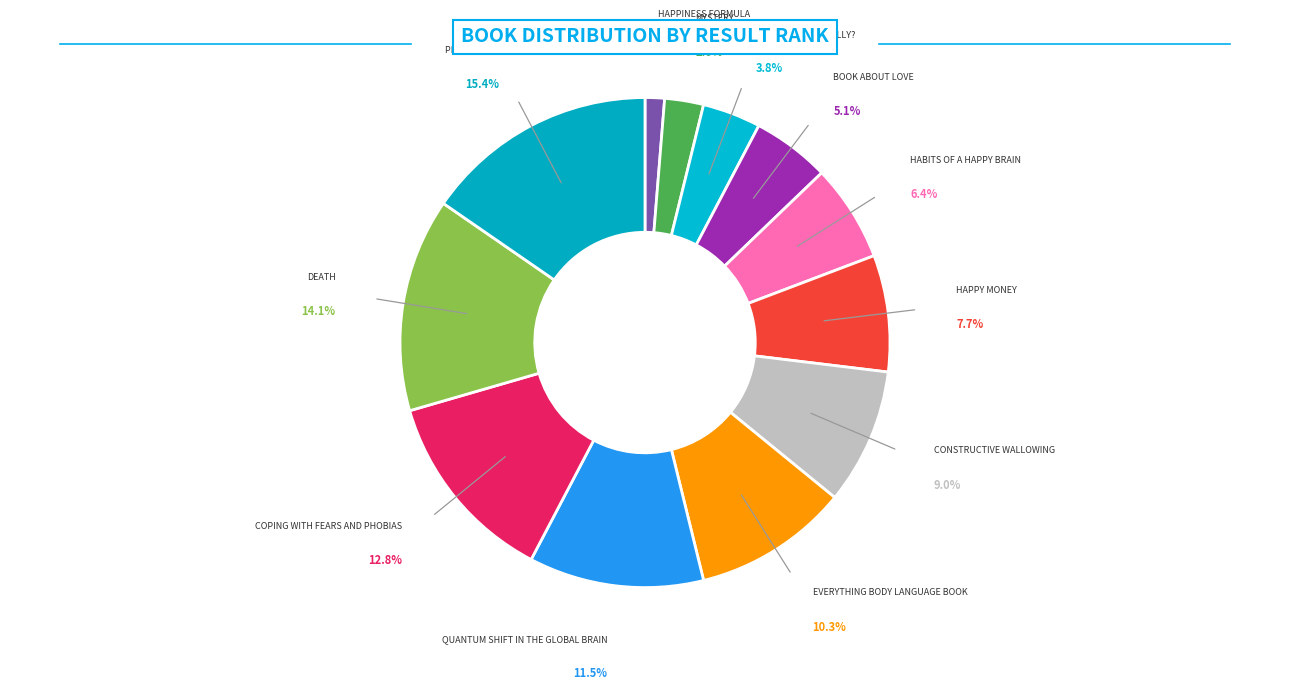

Rank the categories by value from highest to lowest.

Please Tell, Death, Coping with Fears and Phobias, Quantum Shift in the Global Brain, Everything Body Language Book, Constructive Wallowing, Happy Money, Habits of a Happy Brain, Book About Love, Who Are You, Really?, Mystery, Happiness Formula